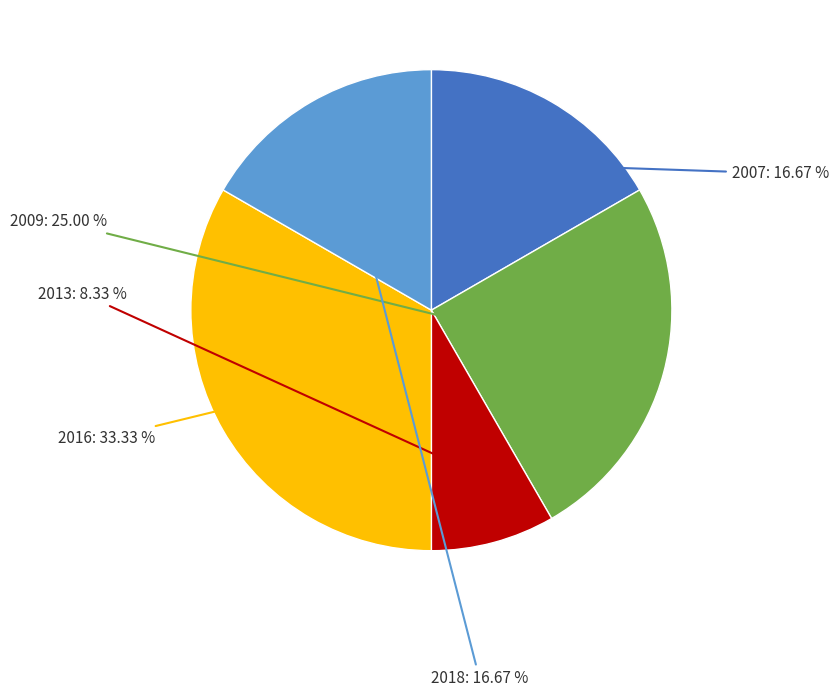

Does 2018 account for over 50% of the chart?

No